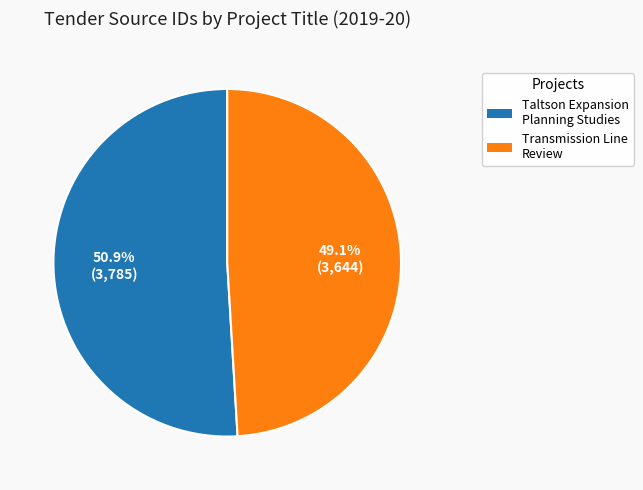

Is there a majority slice in this chart?

Yes